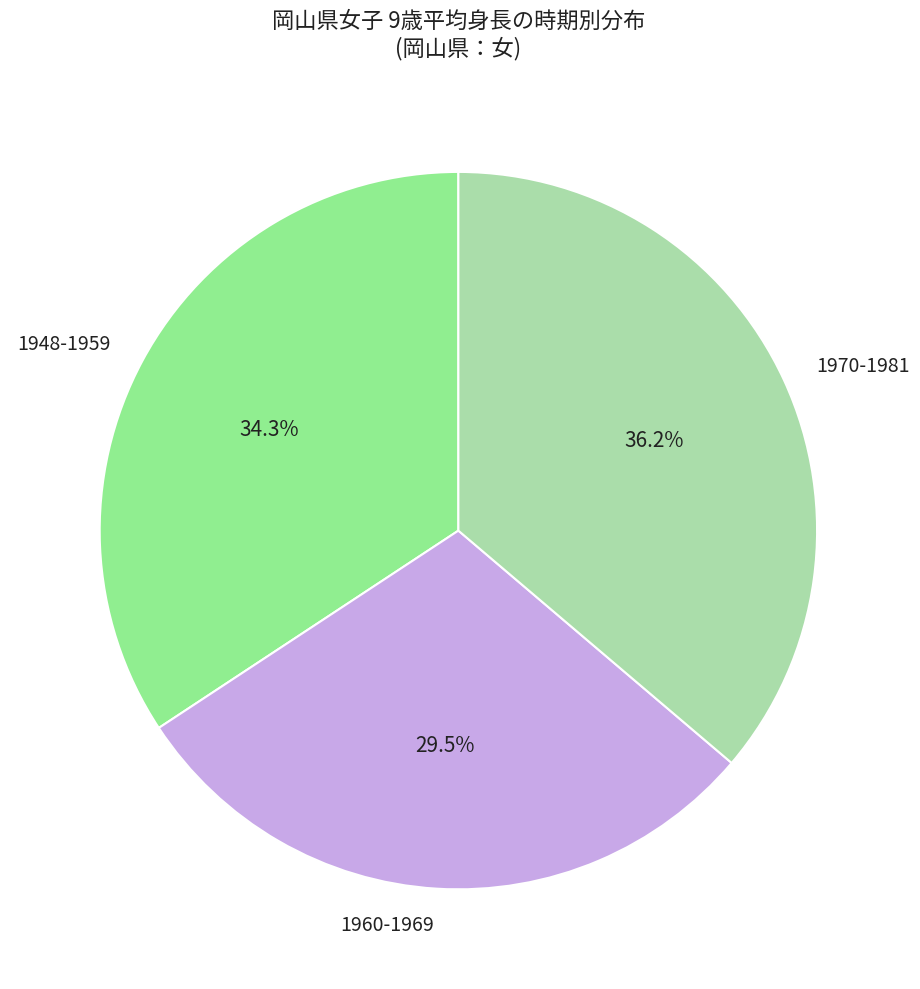

What percentage is NOT represented by 1960-1969?

70.5%